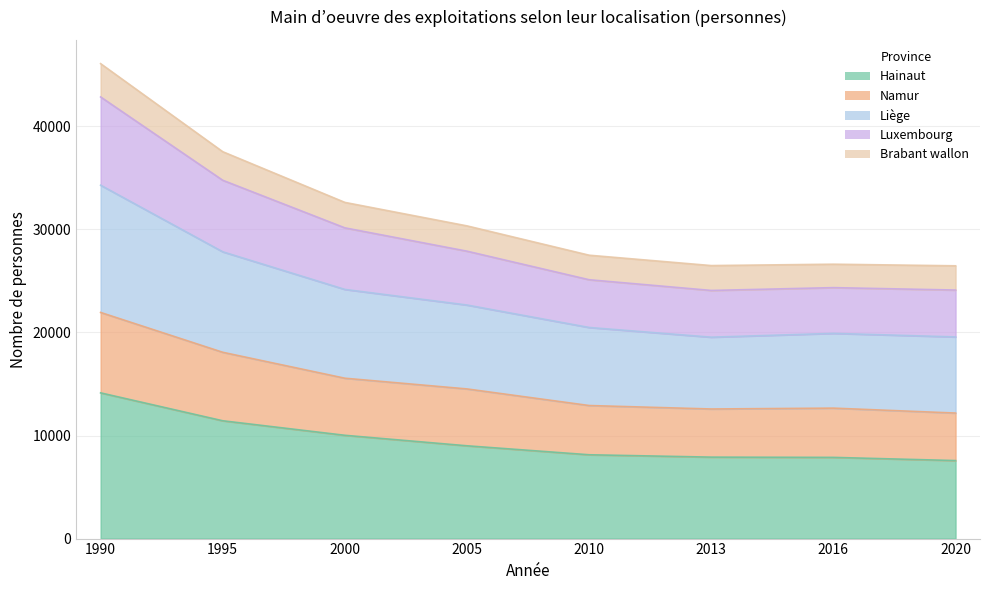

At which label does Namur reach its peak?

1990